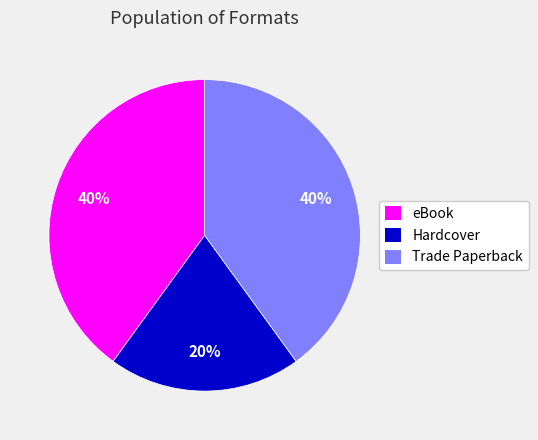

Is the sum of Trade Paperback and eBook greater than half?

Yes